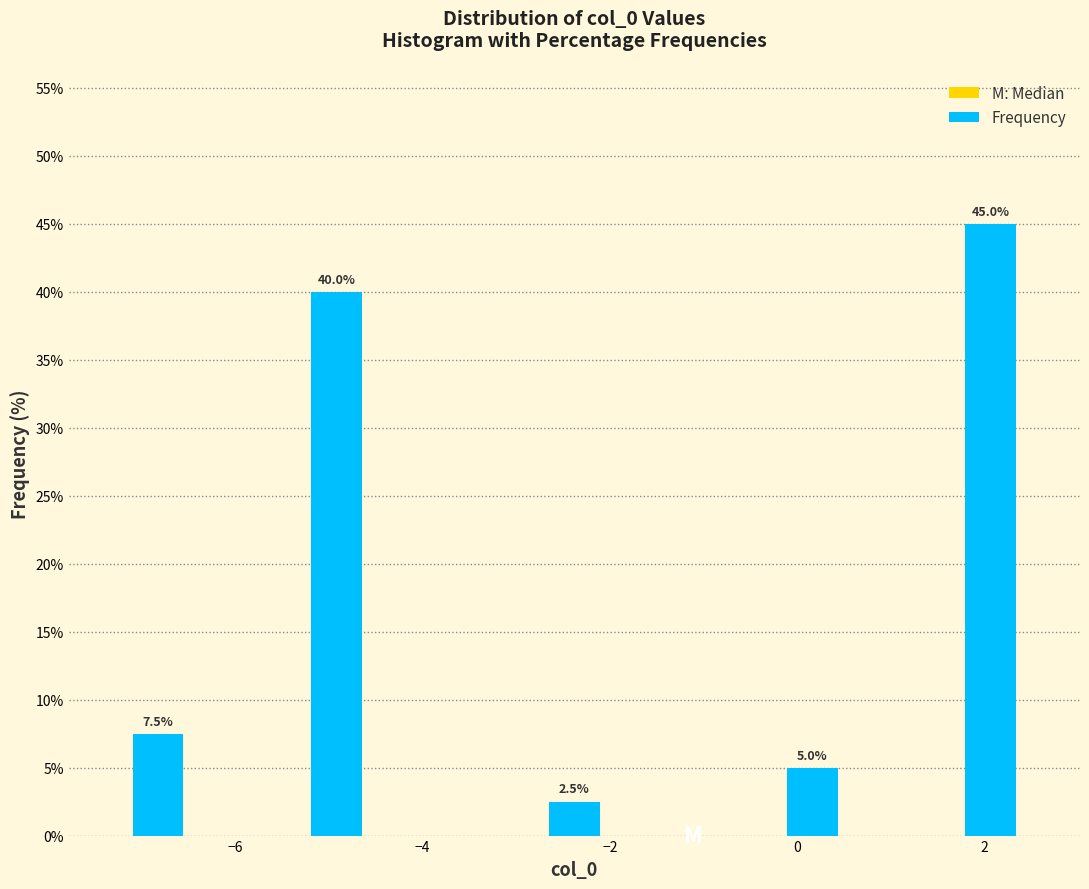

Read against the x-axis, roughly where is the centre of the tallest bar?

2.0